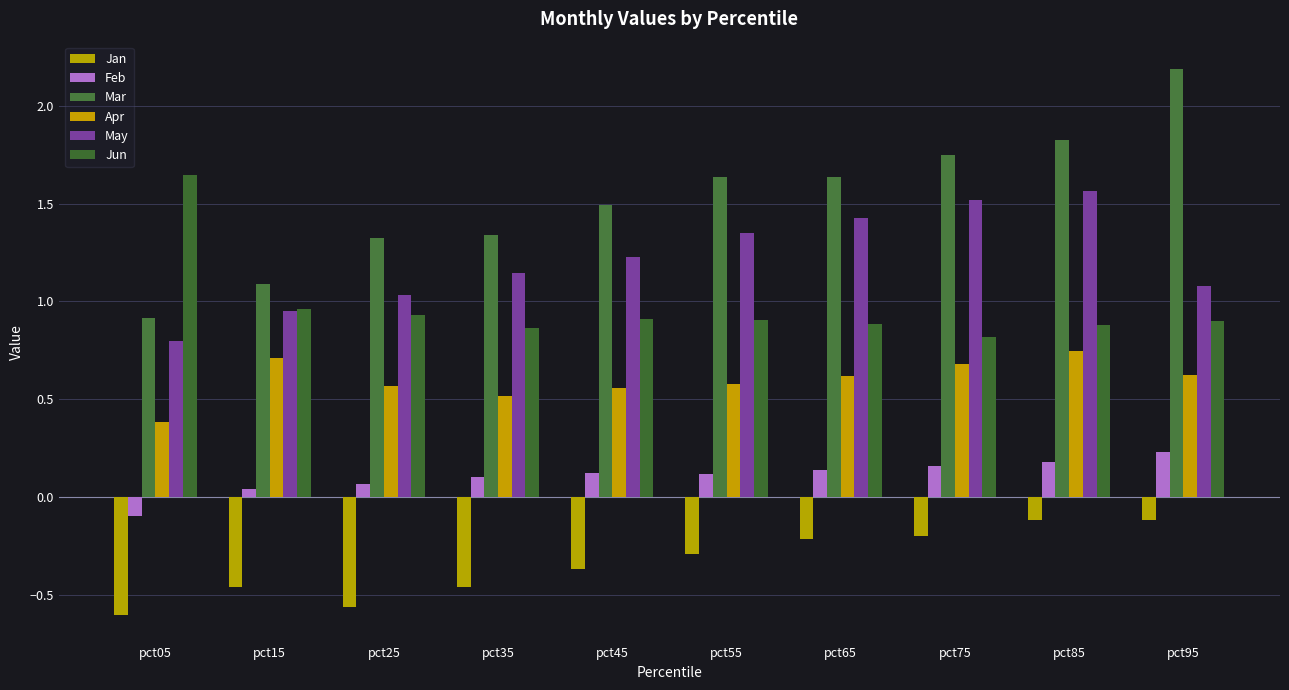

What is the value of the Mar bar at the 3rd from the left?

1.3